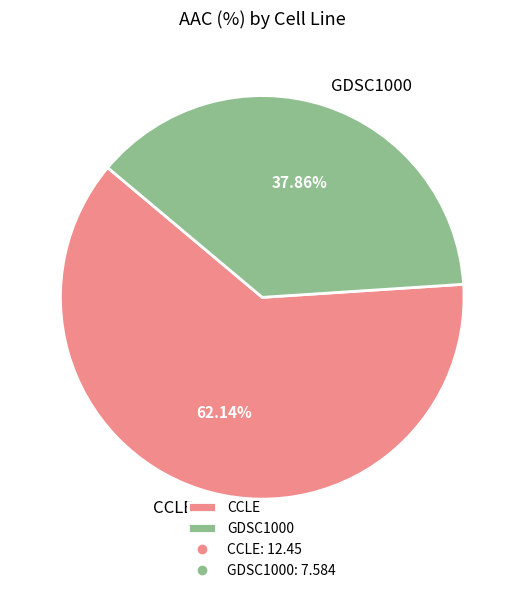

Count the number of slices in the pie.

2